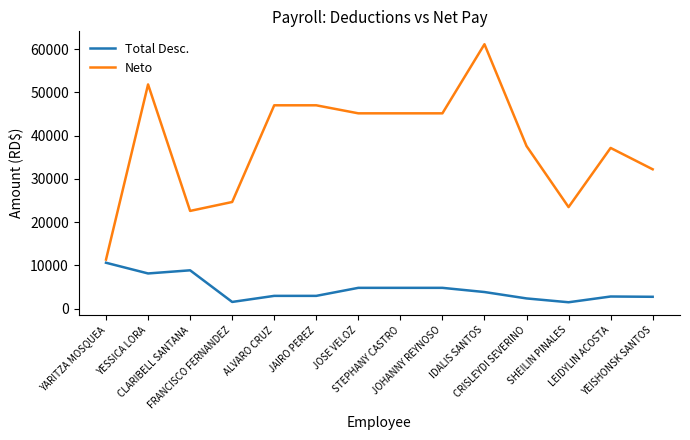

Between STEPHANY CASTRO and LEIDYLIN ACOSTA, which series saw the biggest shift?

Neto